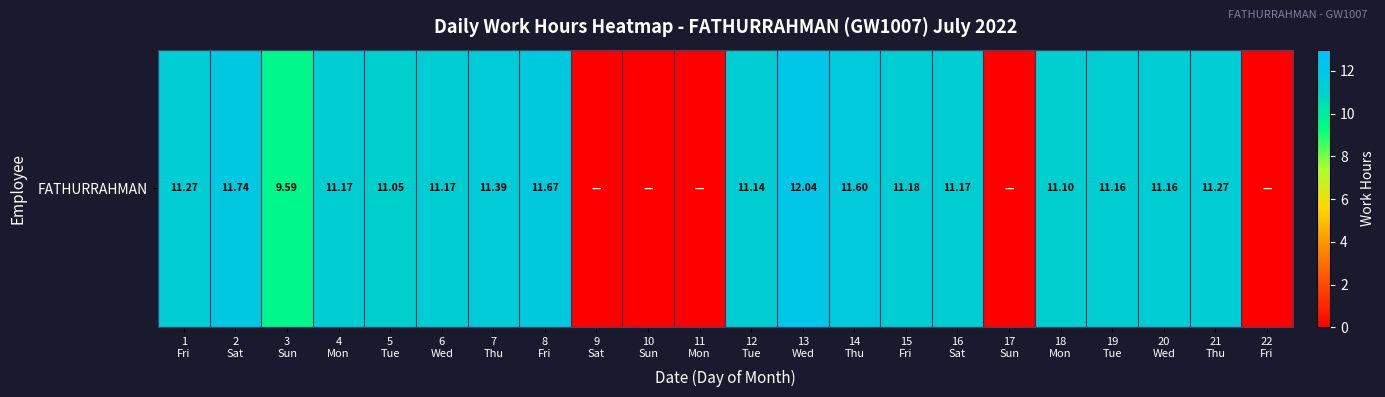

At which category does the chart reach its minimum across all series?

9
Sat